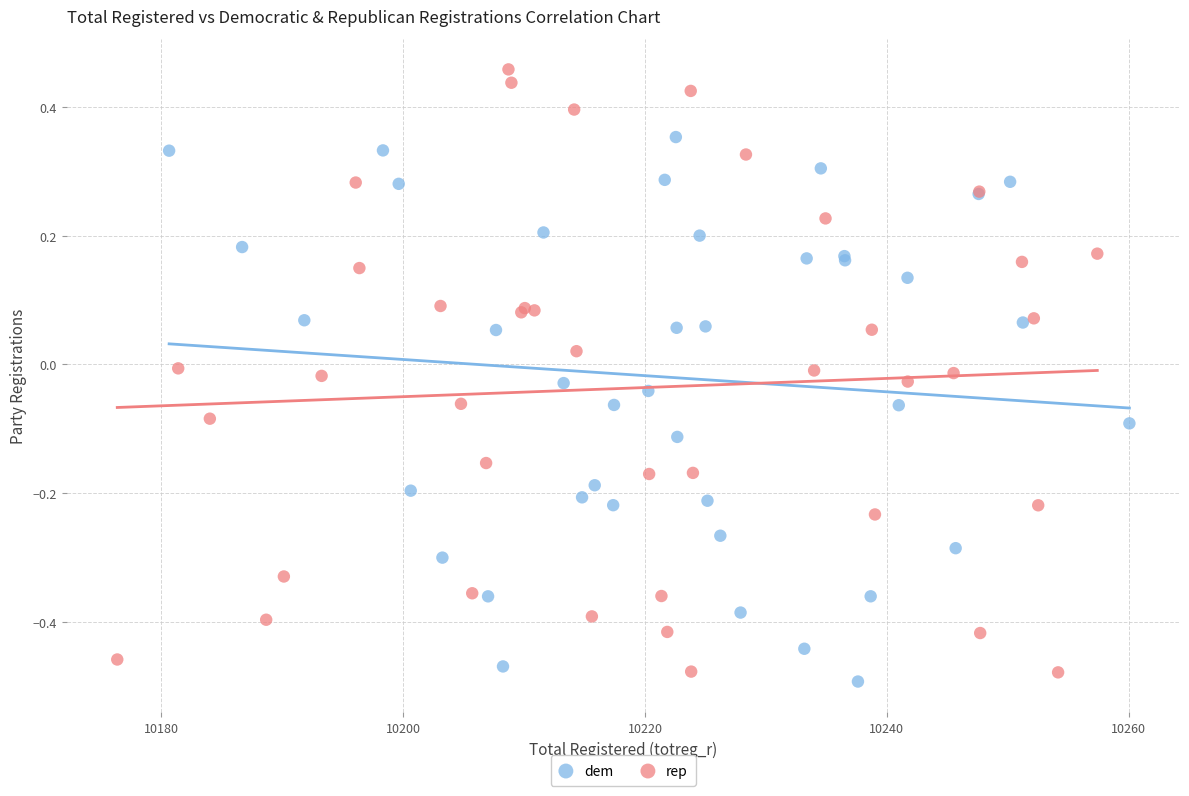

Which series contains the highest Y value?

rep